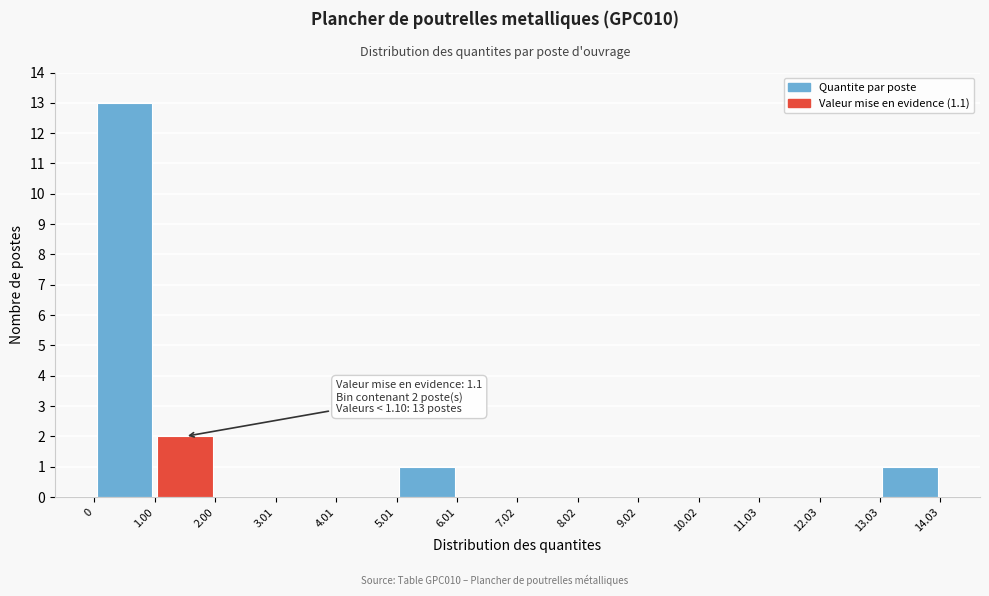

Over which range of the x-axis is the bar tallest?

0 to 1.00